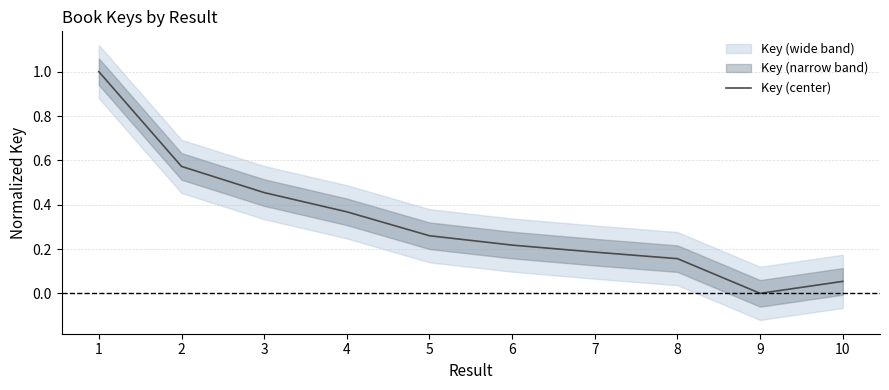

Rank the categories by value from lowest to highest.

9, 10, 8, 7, 6, 5, 4, 3, 2, 1